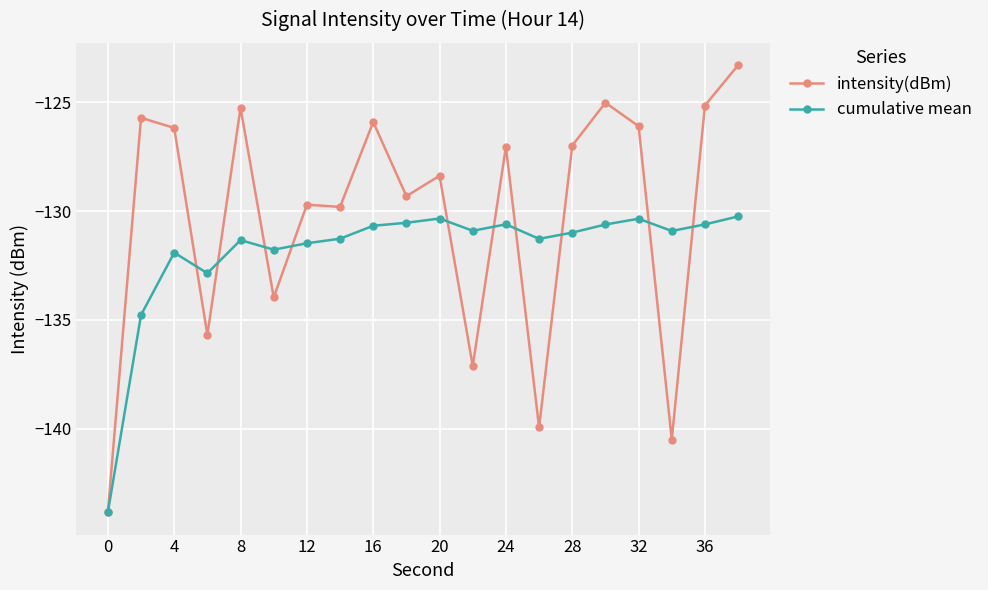

Which series has the widest spread of values?

intensity(dBm)